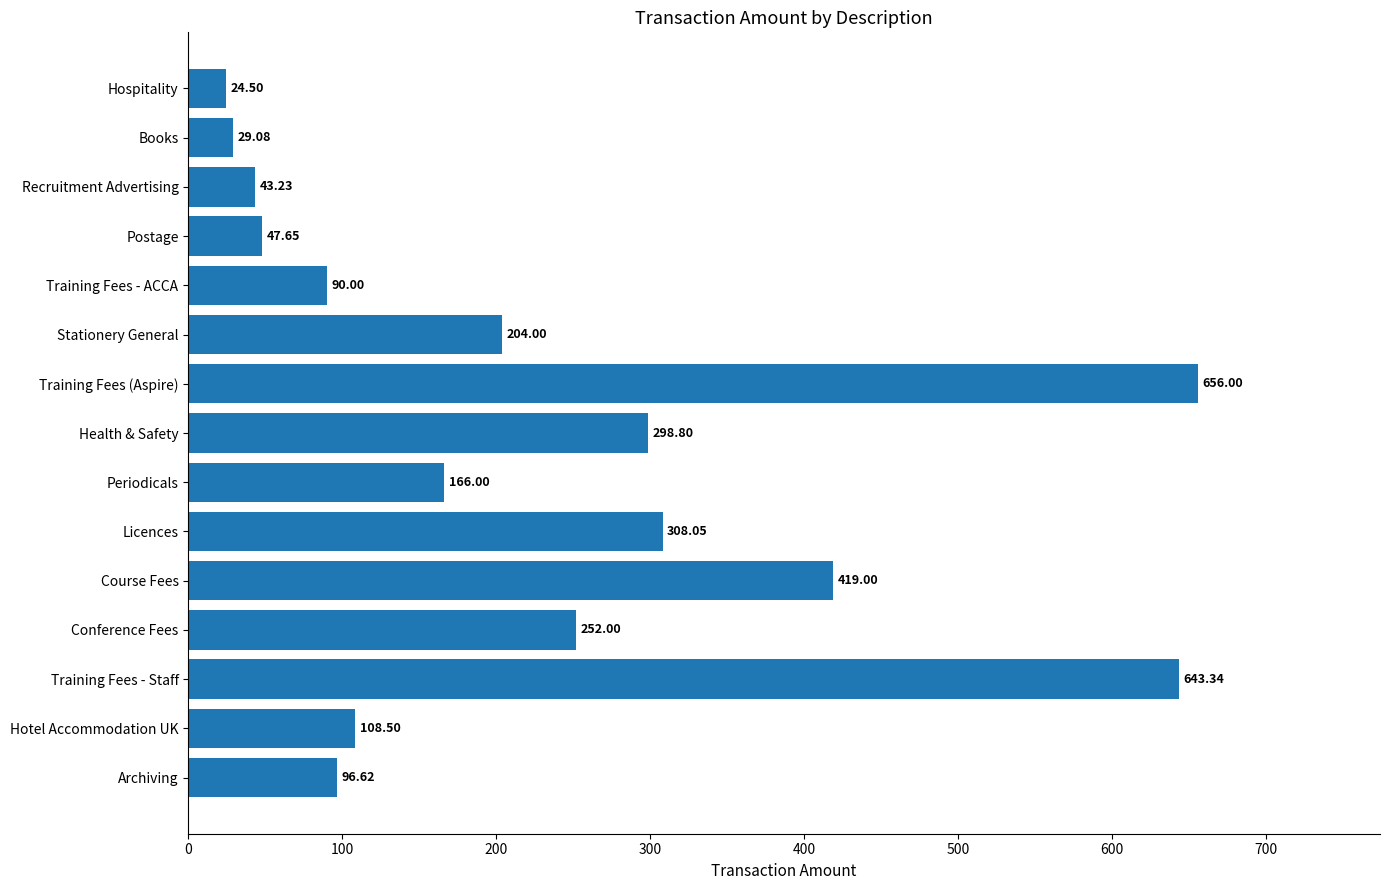

What is the average value?

225.8